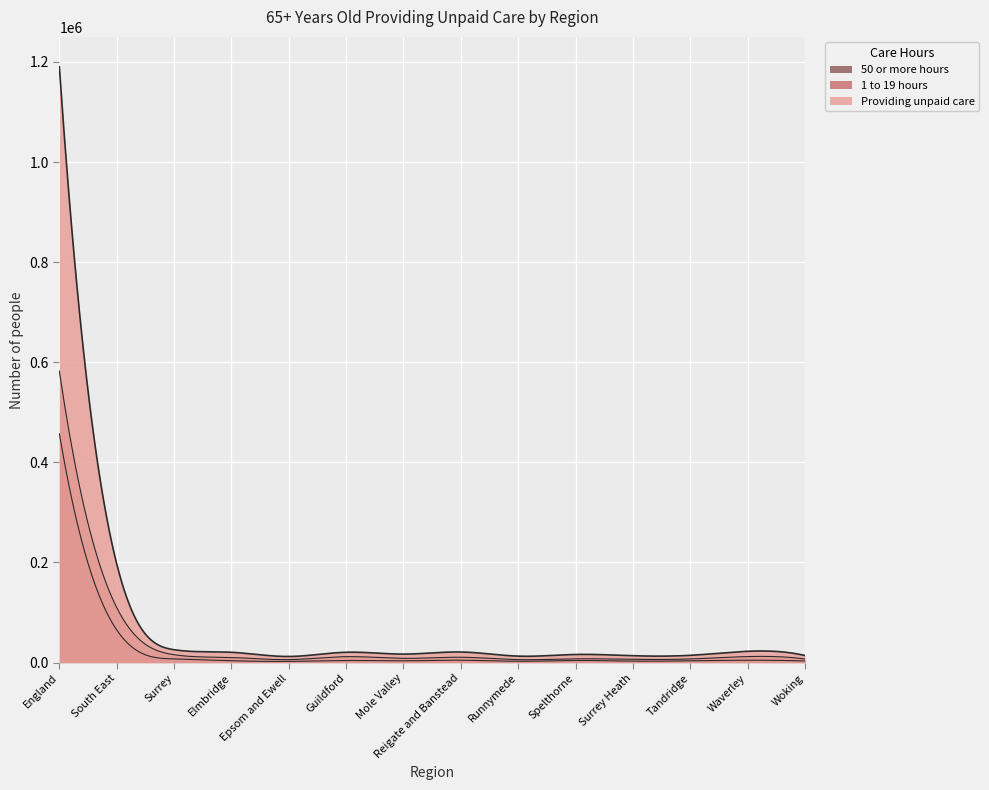

Rank the series by their average value, from lowest to highest.

50 or more hours, 1 to 19 hours, Providing unpaid care